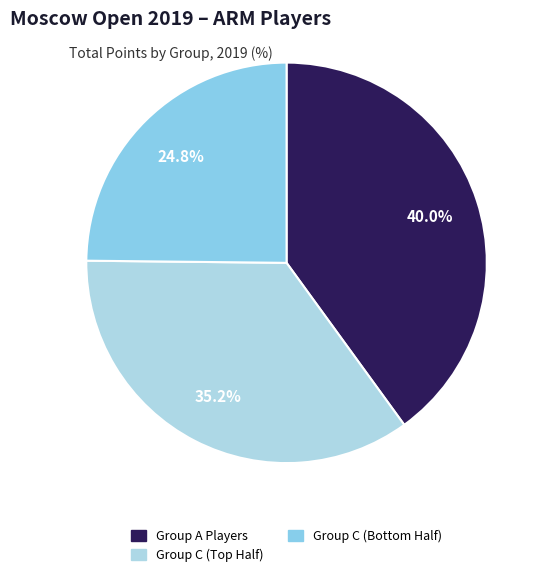

Count the number of slices in the pie.

3